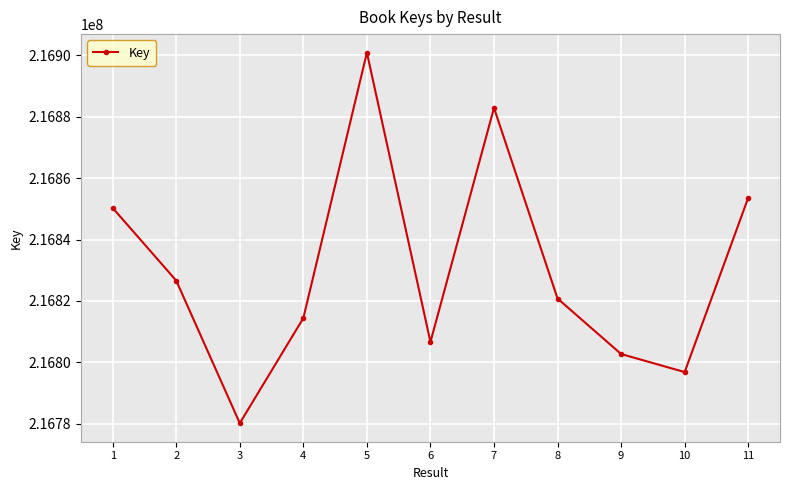

Where is the data nearest to the value 216840528?

1